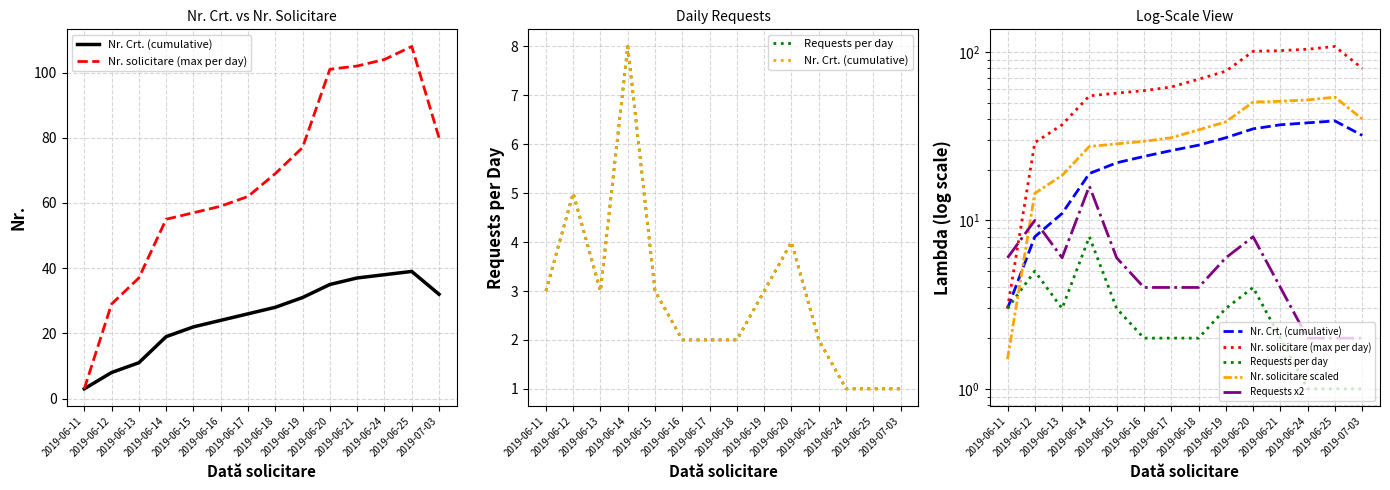

What is the sum of the Nr. Crt. (cumulative) values at 2019-06-15 and 2019-06-18?

50.0